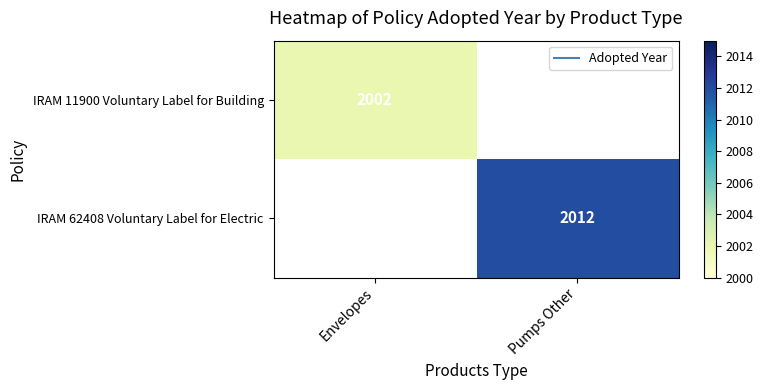

Is the value of IRAM 62408 Voluntary Label for Electric at Envelopes greater than the value of IRAM 11900 Voluntary Label for Building at Pumps Other?

No